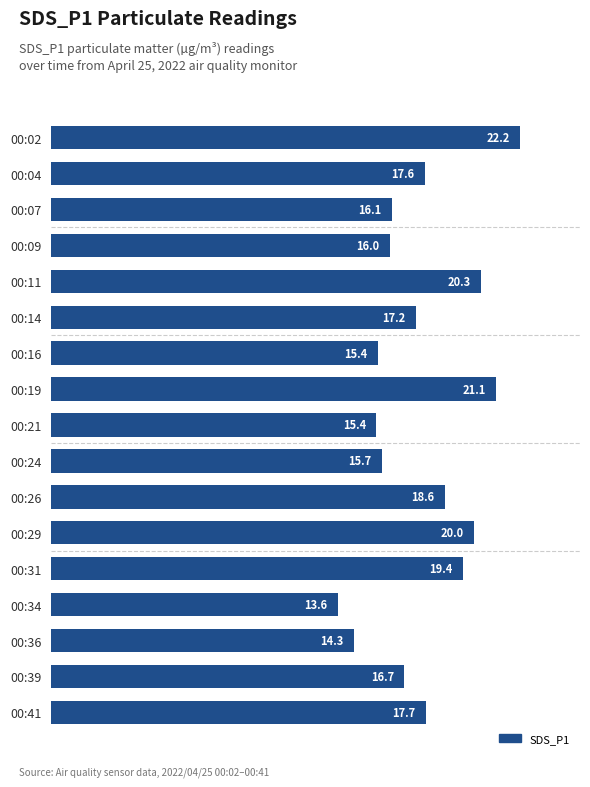

What is the approximate value at 00:36?

14.3